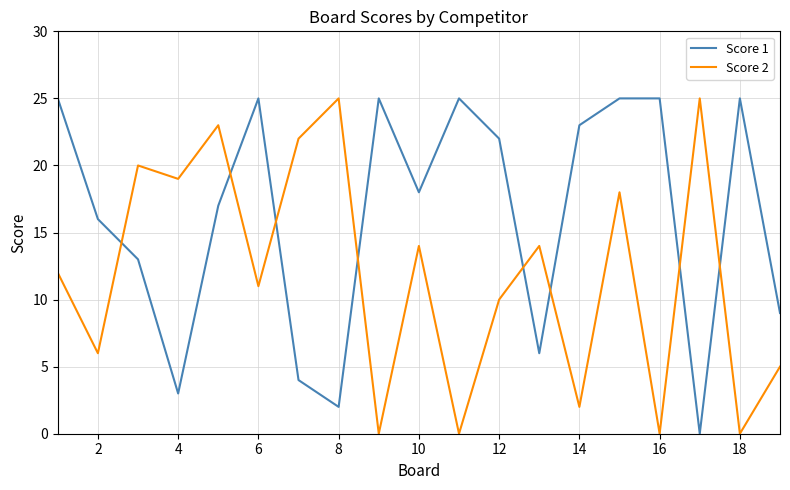

Which series has the largest total across all categories?

Score 1